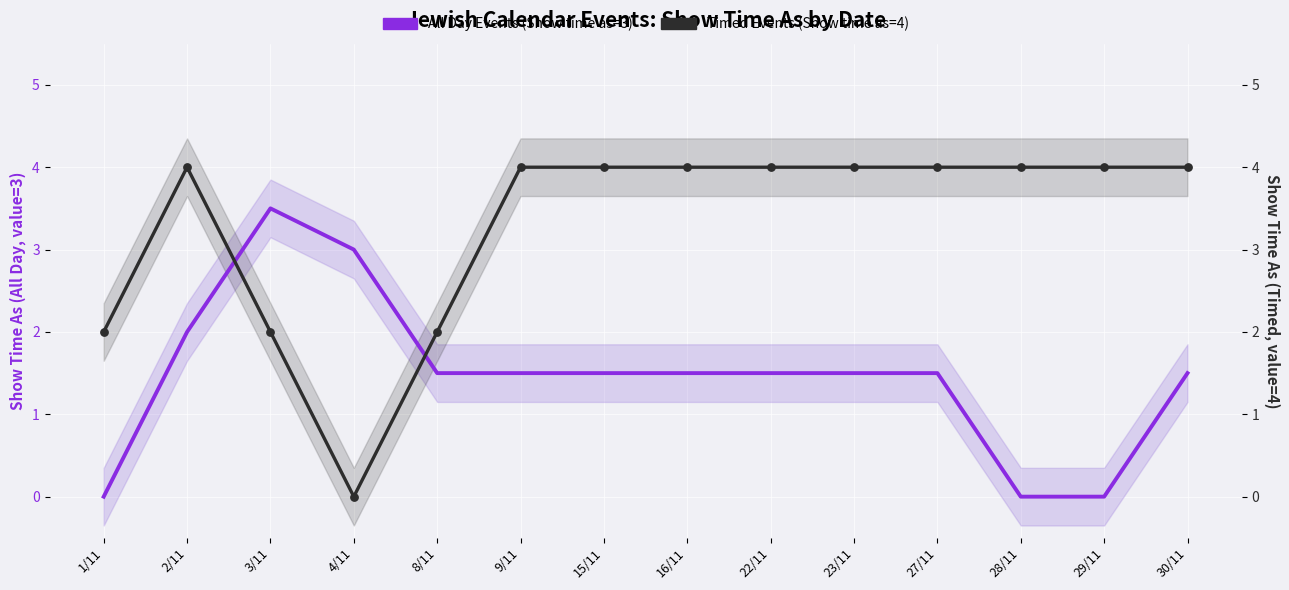

Which series has the largest total across all categories?

Timed Events (Show time as=4)